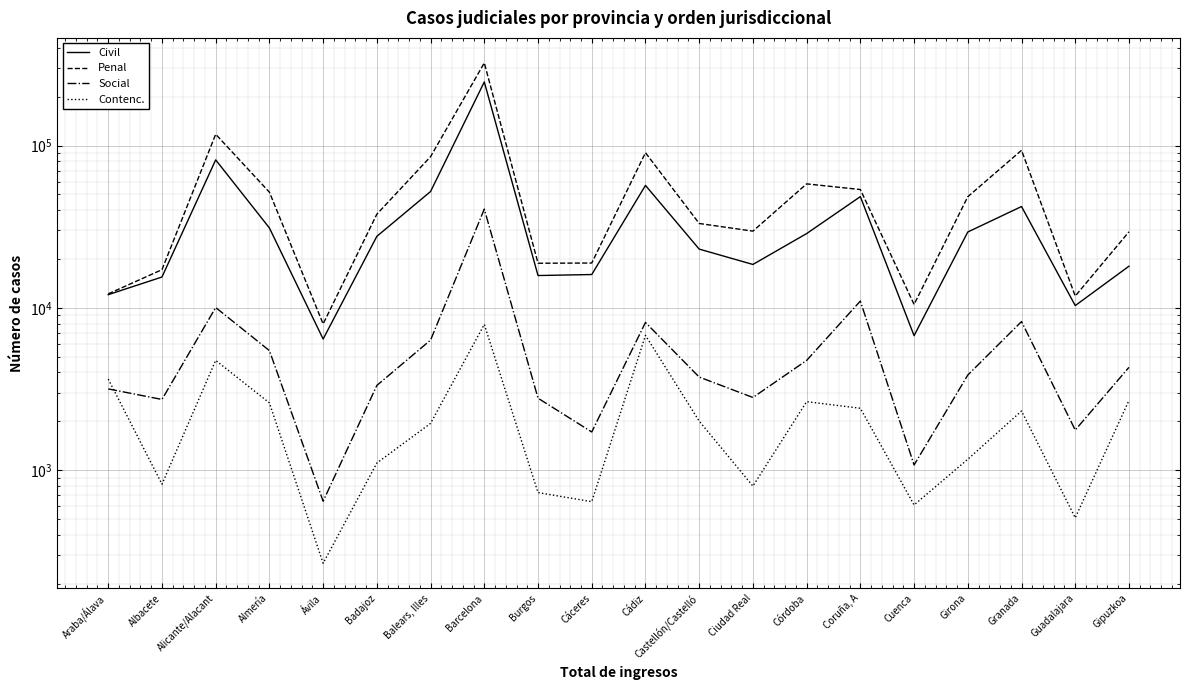

What is the difference between the maximum and minimum values in the Contenc. series?

7642